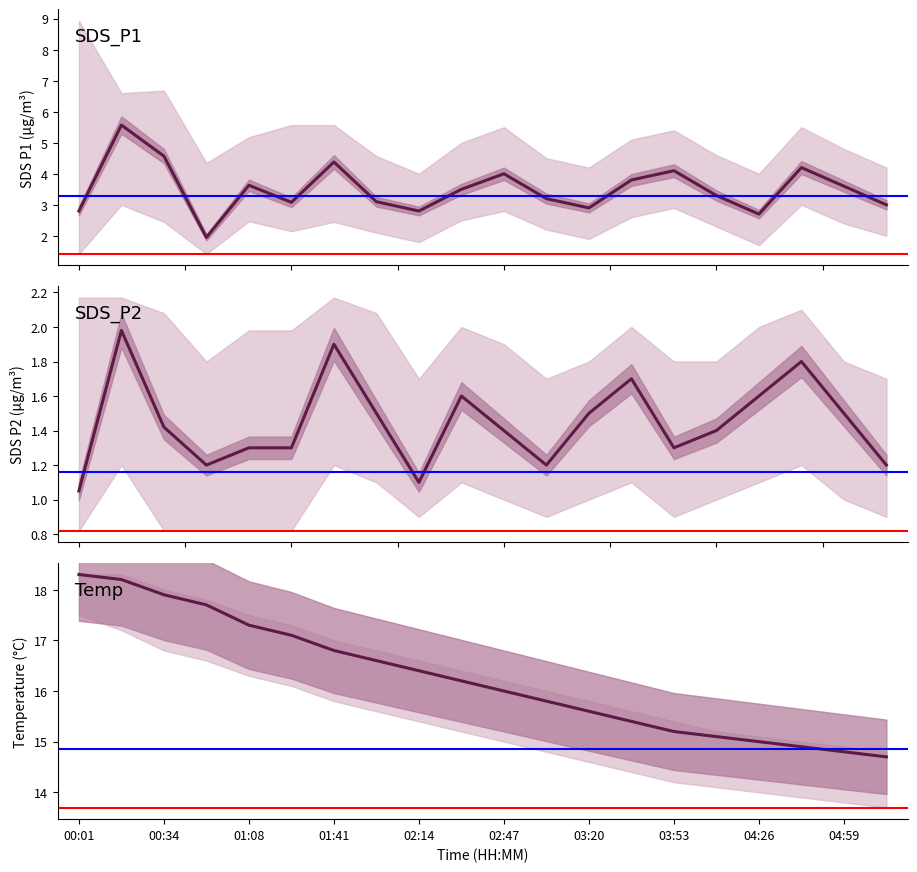

At which label does Temp first exceed 16?

00:01